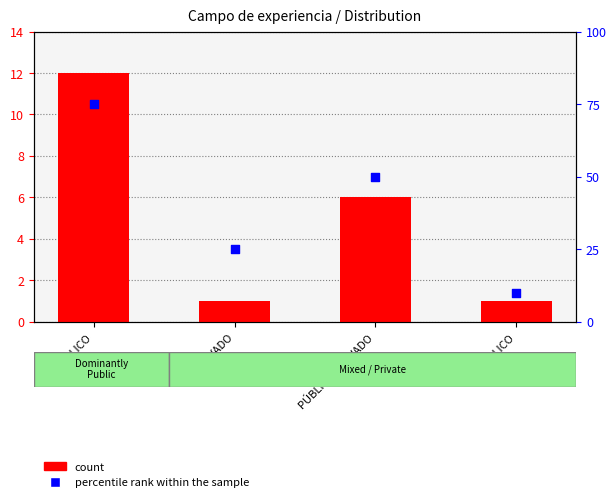

What is the total value across all series at PÚBLICO?

87